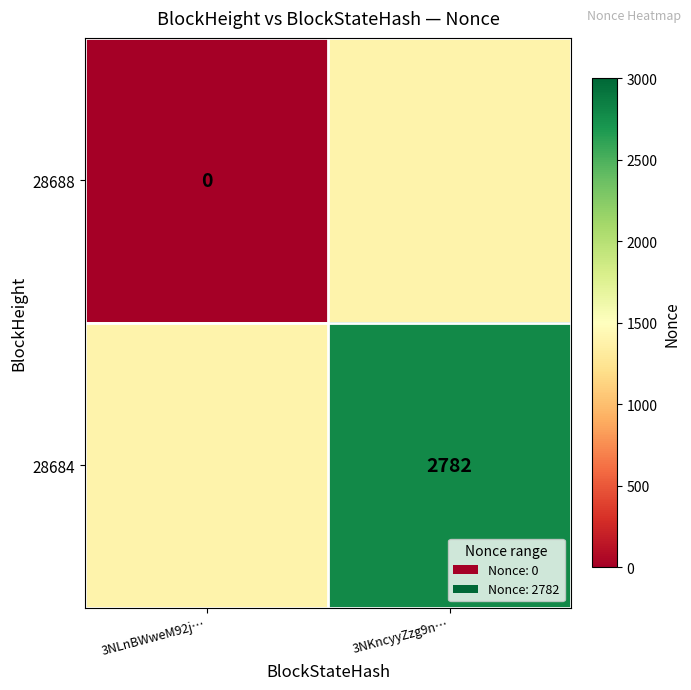

Which label corresponds to the smallest value in the chart?

3NLnBWweM92j…